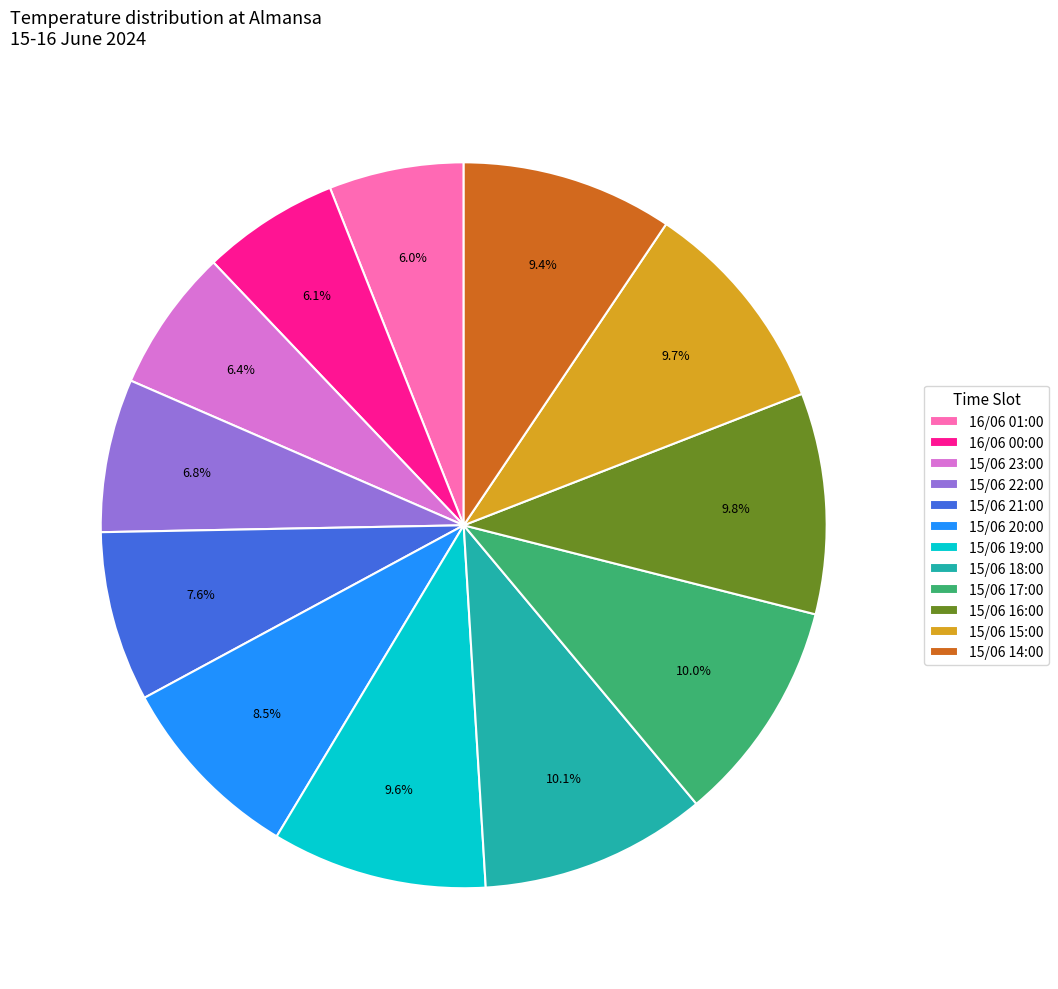

What is the ratio of the value at 15/06 23:00 to the value at 15/06 15:00?

0.7